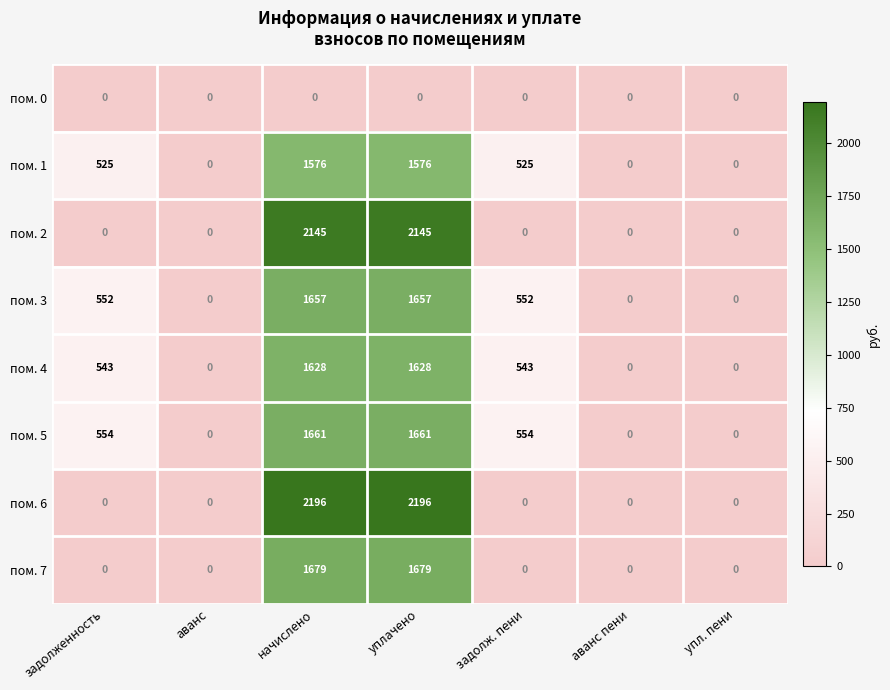

The пом. 1 series shows 525 at задолженность. True or false?

True